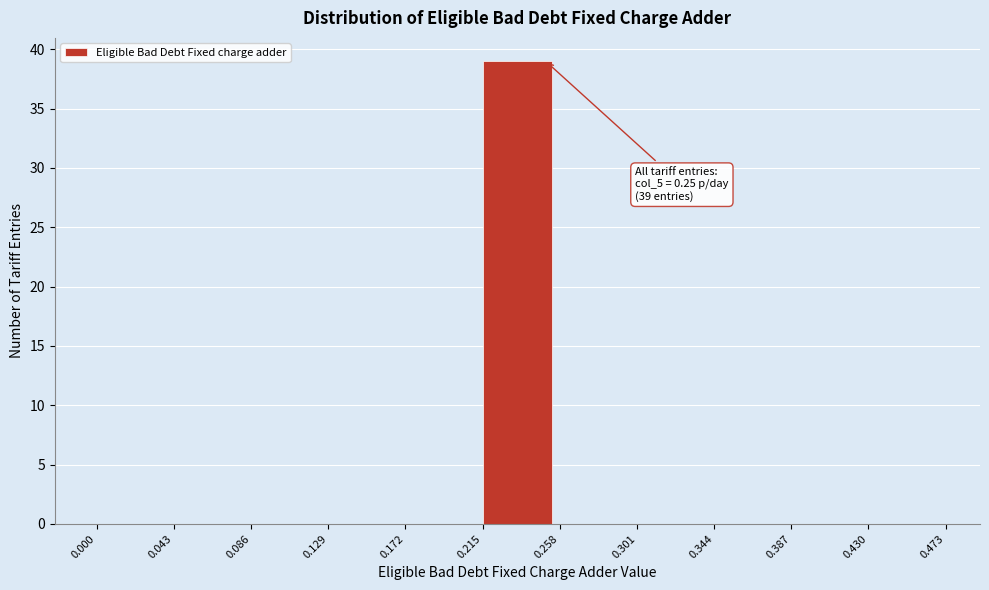

Which range on the x-axis has the tallest bar?

0.215 to 0.258